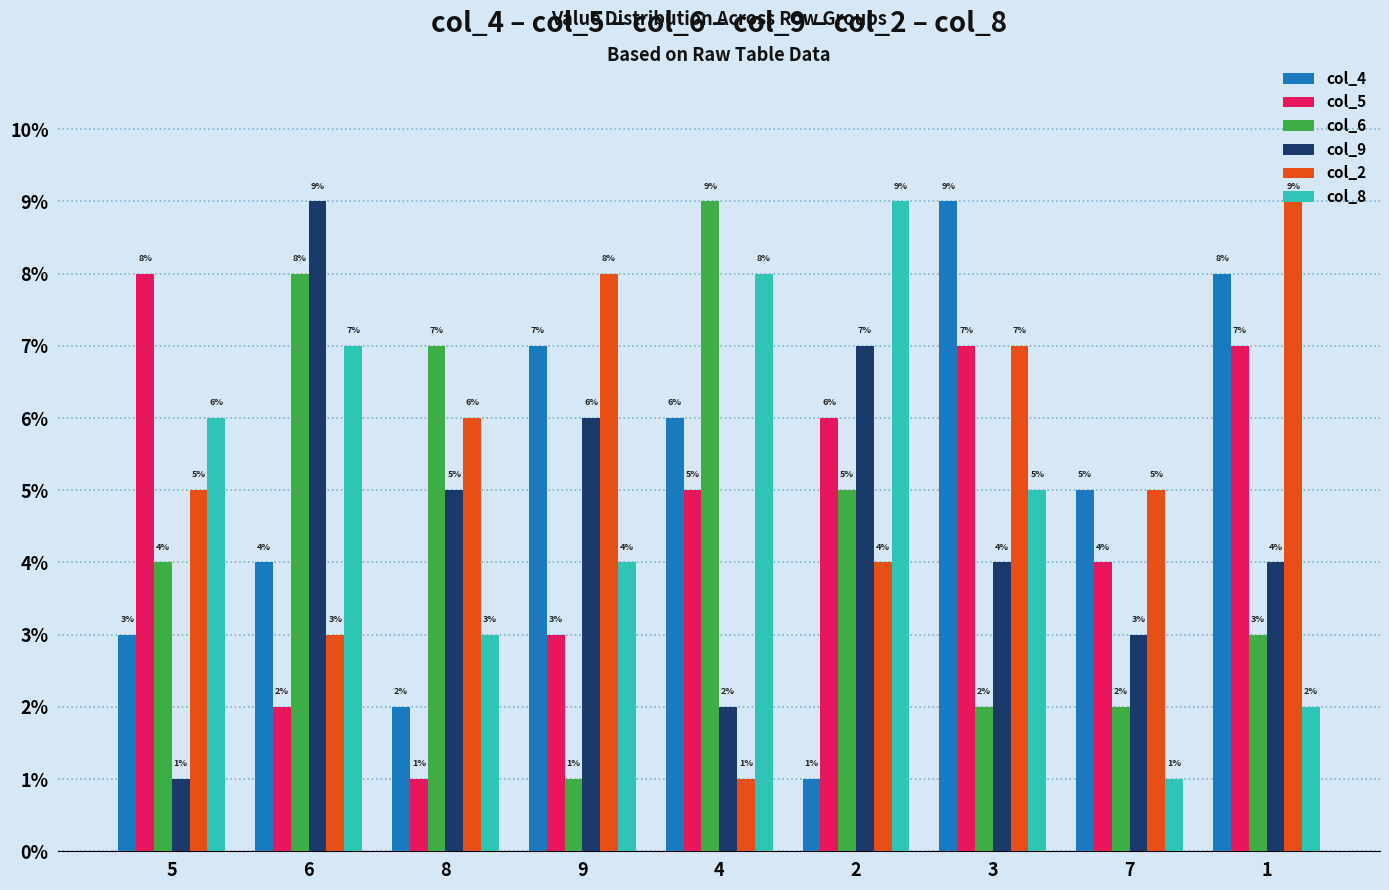

The col_9 series shows 16 at 6. True or false?

False